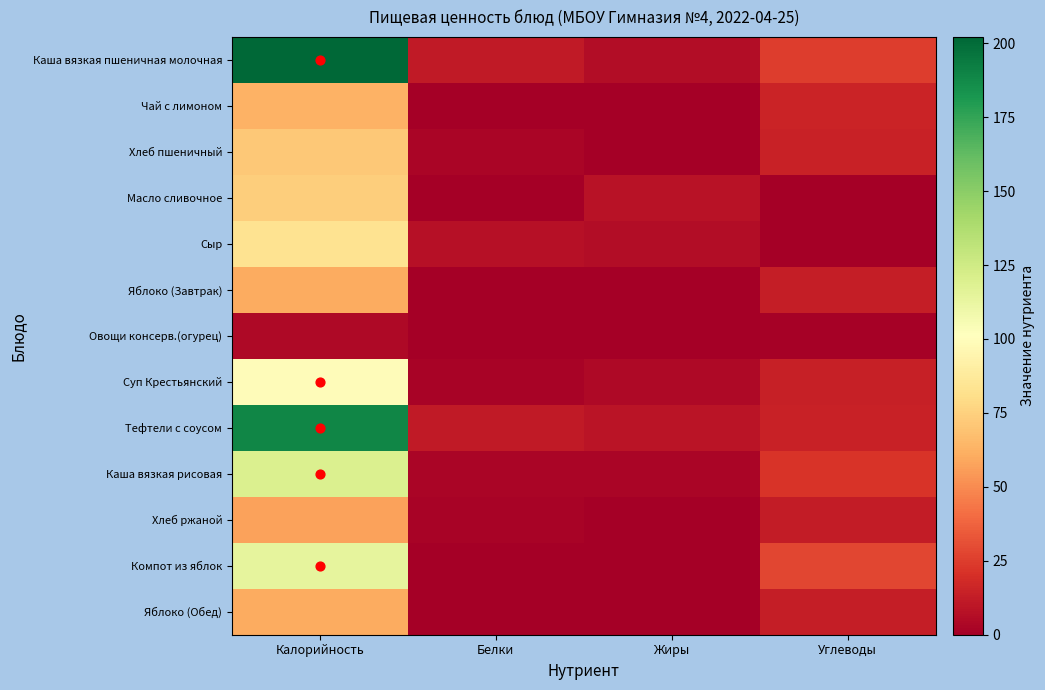

Reading left to right, what are all the values shown in this chart?

Каша вязкая пшеничная молочная: Калорийность=202.1	Белки=11.3	Жиры=6.2	Углеводы=25.1
Чай с лимоном: Калорийность=63.0	Белки=0.5	Жиры=0.0	Углеводы=15.3
Хлеб пшеничный: Калорийность=71.8	Белки=2.7	Жиры=0.2	Углеводы=14.8
Масло сливочное: Калорийность=74.2	Белки=0.0	Жиры=8.2	Углеводы=0.1
Сыр: Калорийность=83.6	Белки=7.6	Жиры=5.9	Углеводы=0.0
Яблоко (Завтрак): Калорийность=60.3	Белки=0.7	Жиры=0.7	Углеводы=12.9
Овощи консерв.(огурец): Калорийность=4.3	Белки=0.2	Жиры=0.0	Углеводы=0.8
Суп Крестьянский: Калорийность=99.4	Белки=1.8	Жиры=4.1	Углеводы=13.9
Тефтели с соусом: Калорийность=188.7	Белки=11.8	Жиры=9.1	Углеводы=14.9
Каша вязкая рисовая: Калорийность=119.8	Белки=2.4	Жиры=2.7	Углеводы=21.4
Хлеб ржаной: Калорийность=57.6	Белки=2.0	Жиры=0.4	Углеводы=11.9
Компот из яблок: Калорийность=114.0	Белки=0.2	Жиры=0.2	Углеводы=27.9
Яблоко (Обед): Калорийность=60.3	Белки=0.7	Жиры=0.7	Углеводы=12.9